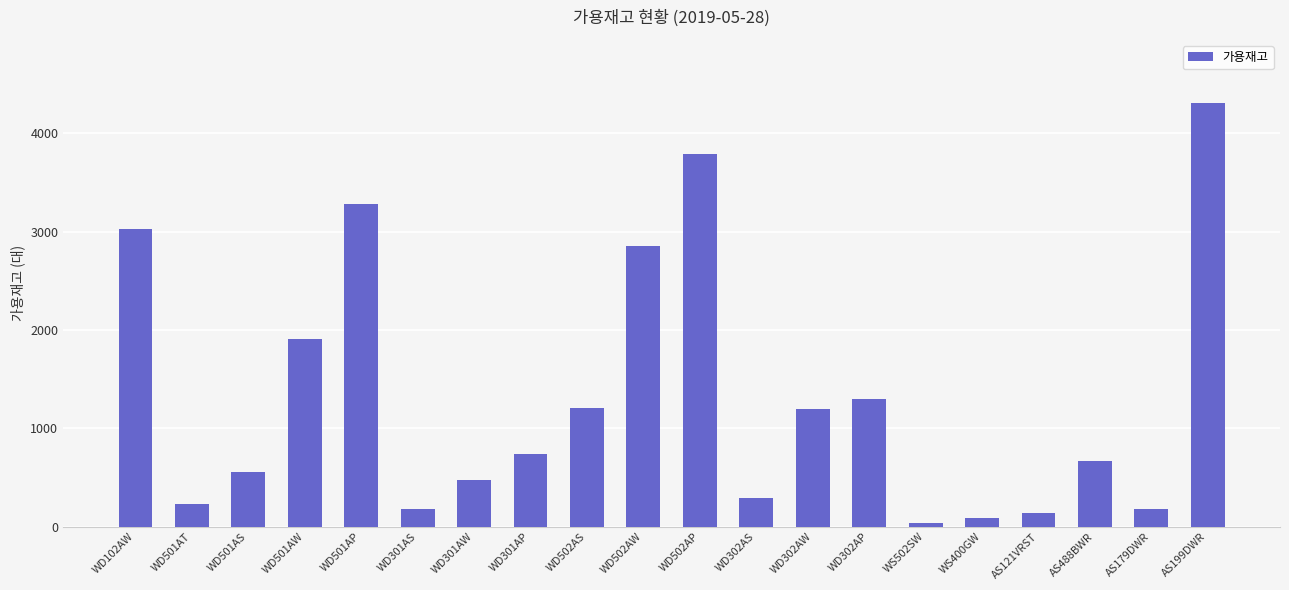

True or false: the data shows 6324 at WD502AP.

False